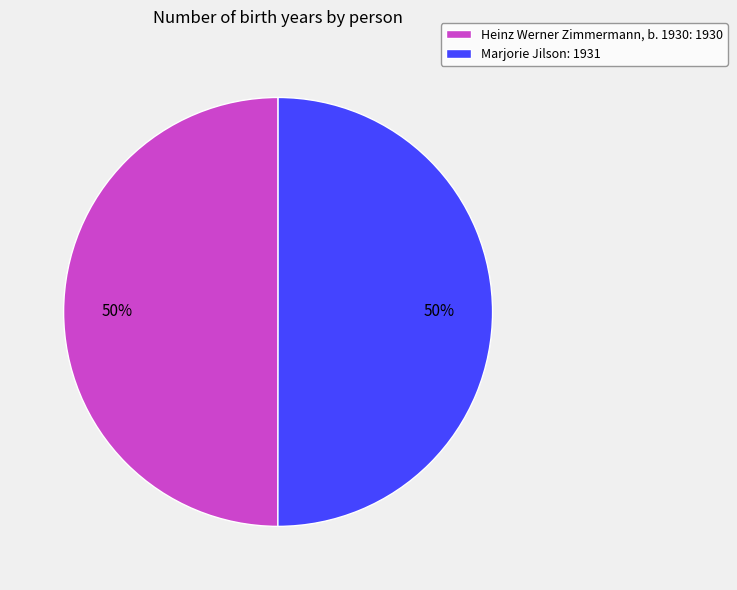

What percentage is the Heinz Werner Zimmermann, b. 1930: 1930 slice, to the nearest percent?

50%